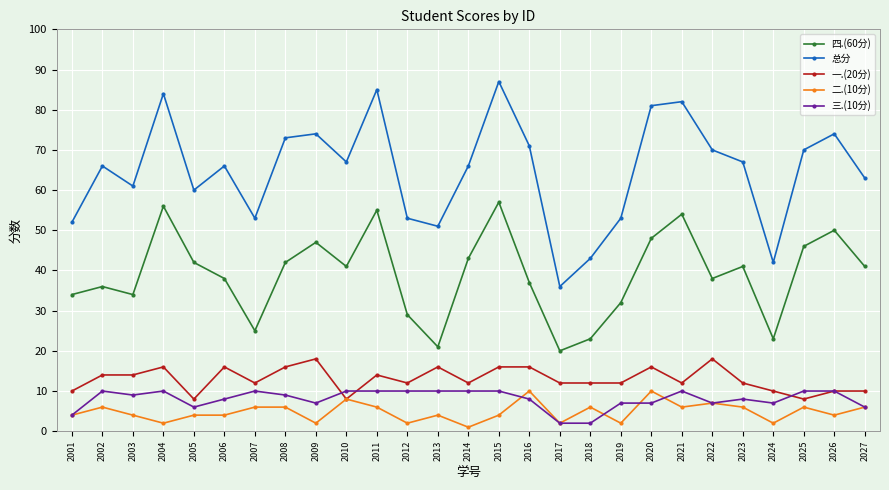

What is the maximum value shown in the chart?

87